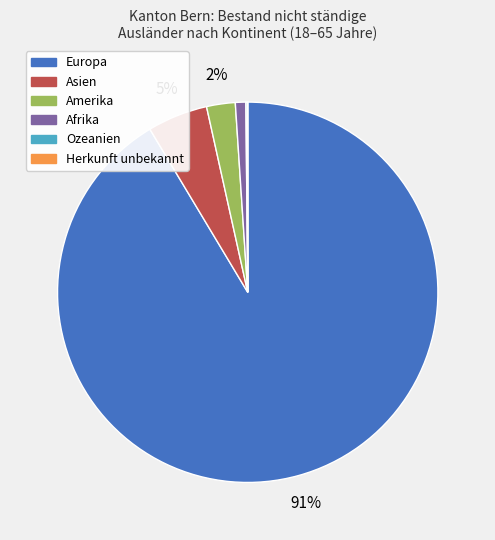

Does any single category account for the majority?

Yes